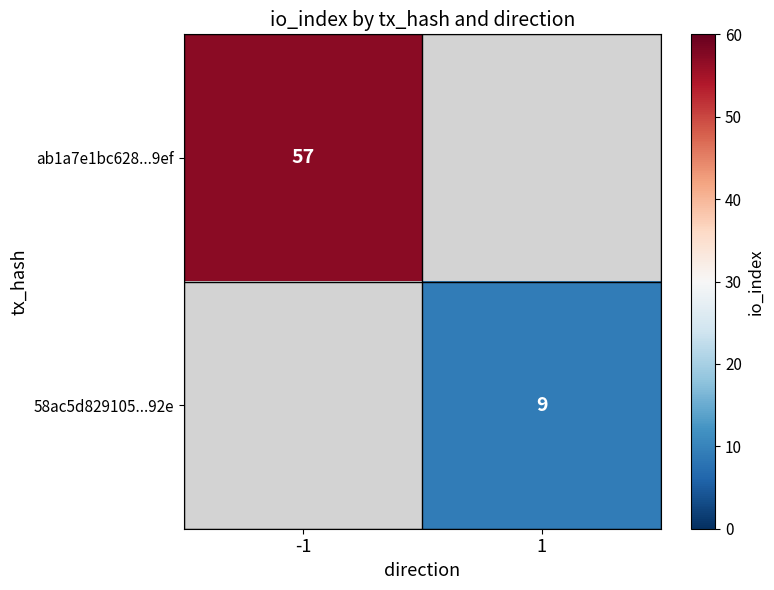

The 58ac5d829105...92e series shows 5 at 1. True or false?

False